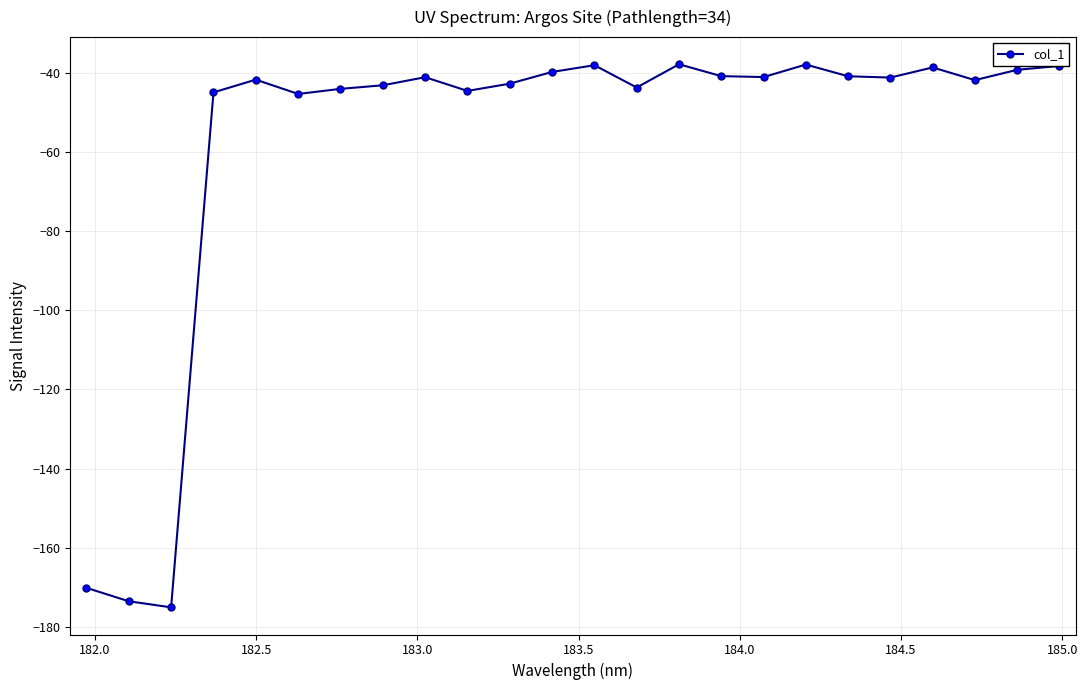

What is the smallest value displayed?

-175.0